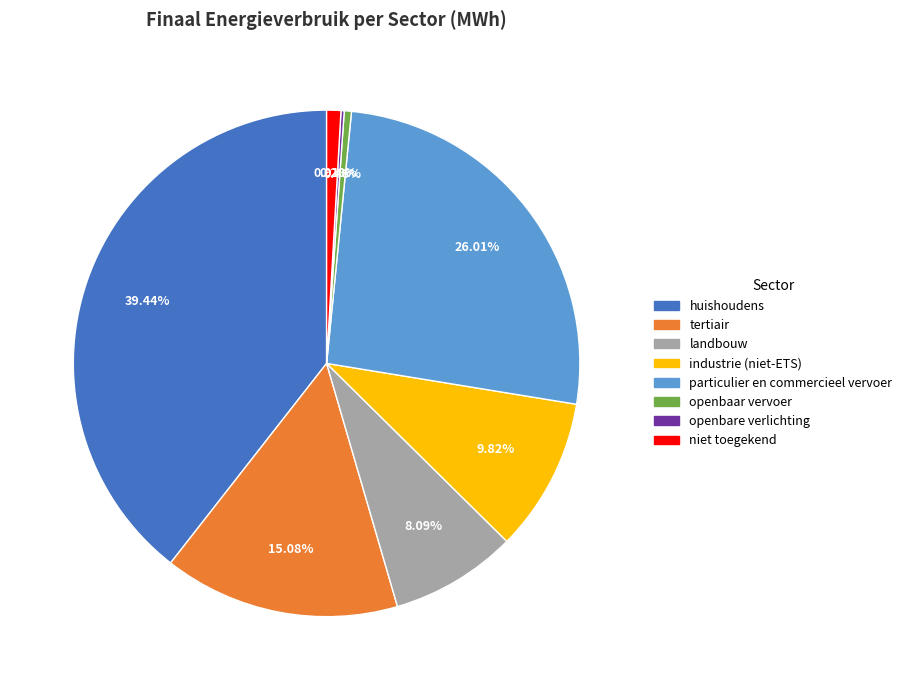

To the nearest percent, what percentage of the pie is huishoudens?

39%